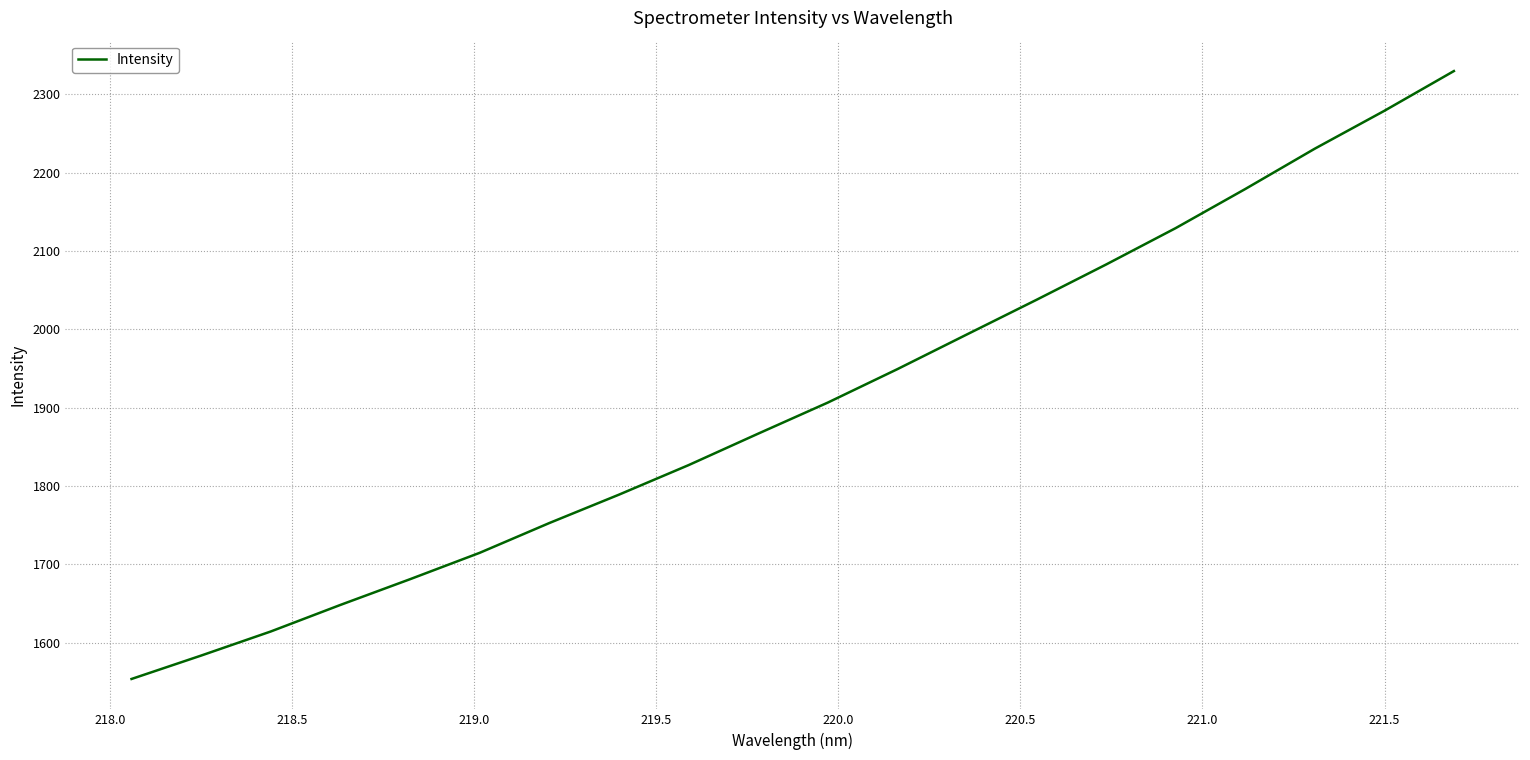

What is the difference between the maximum and minimum values?

776.0